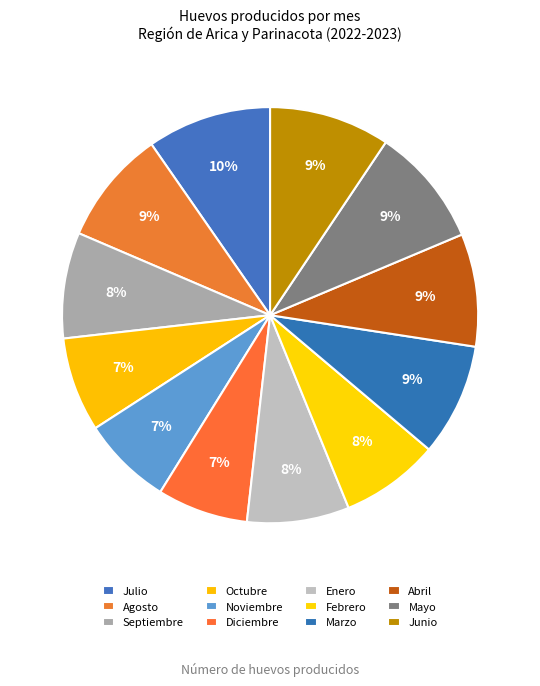

How much of the chart is everything except Diciembre?

92.9%